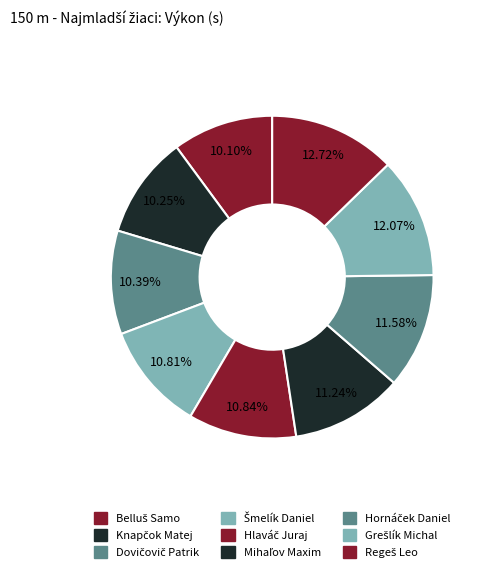

Rank the categories by value from lowest to highest.

Belluš Samo, Knapčok Matej, Dovičovič Patrik, Šmelík Daniel, Hlaváč Juraj, Mihaľov Maxim, Hornáček Daniel, Grešlík Michal, Regeš Leo